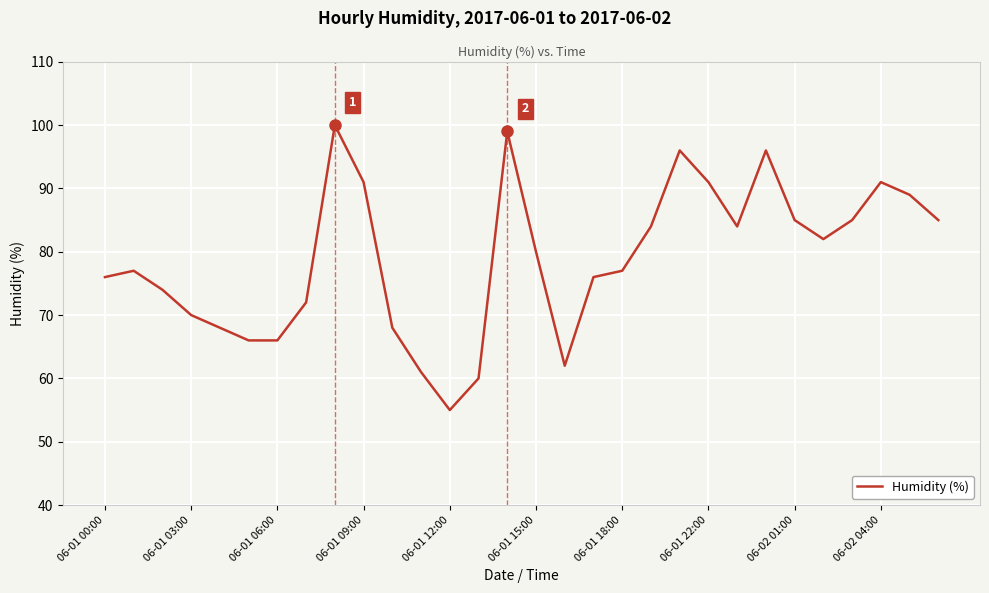

What is the difference between the maximum and minimum values?

45